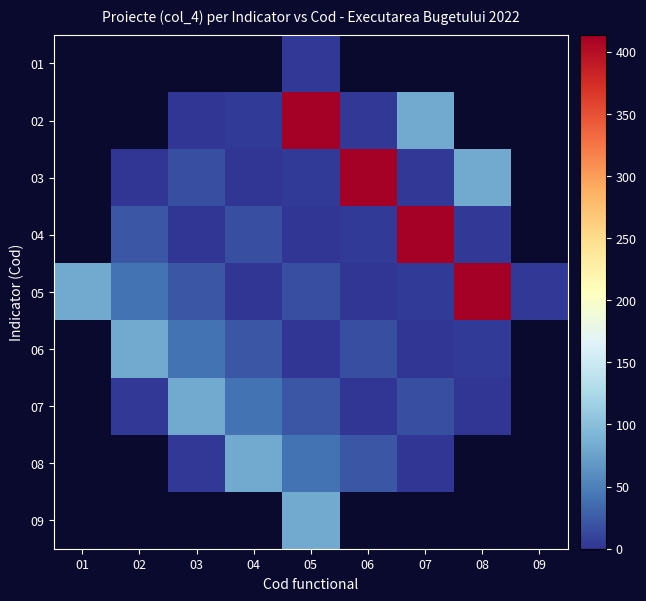

At which category is the sum across all series the highest?

05